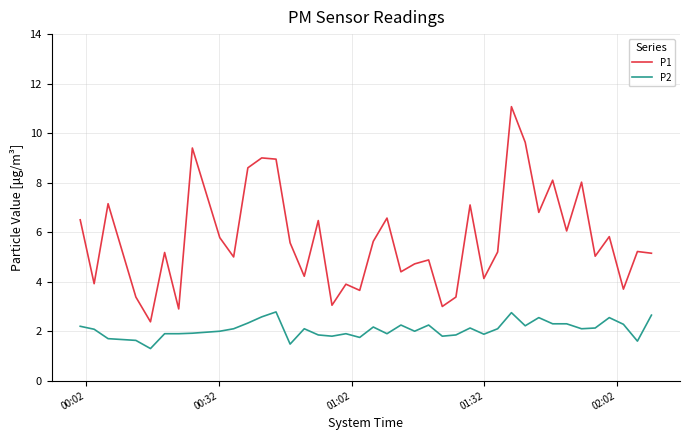

Which series has the largest total across all categories?

P1